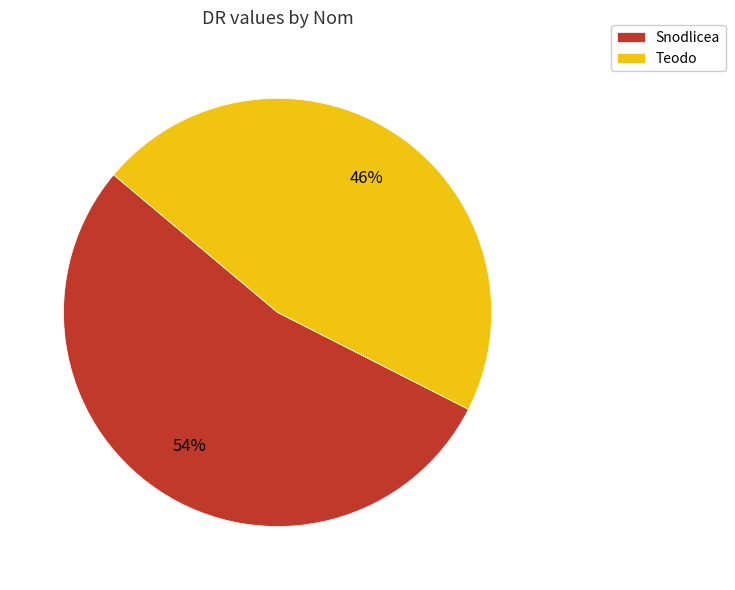

Rank the categories by value from lowest to highest.

Teodo, Snodlicea